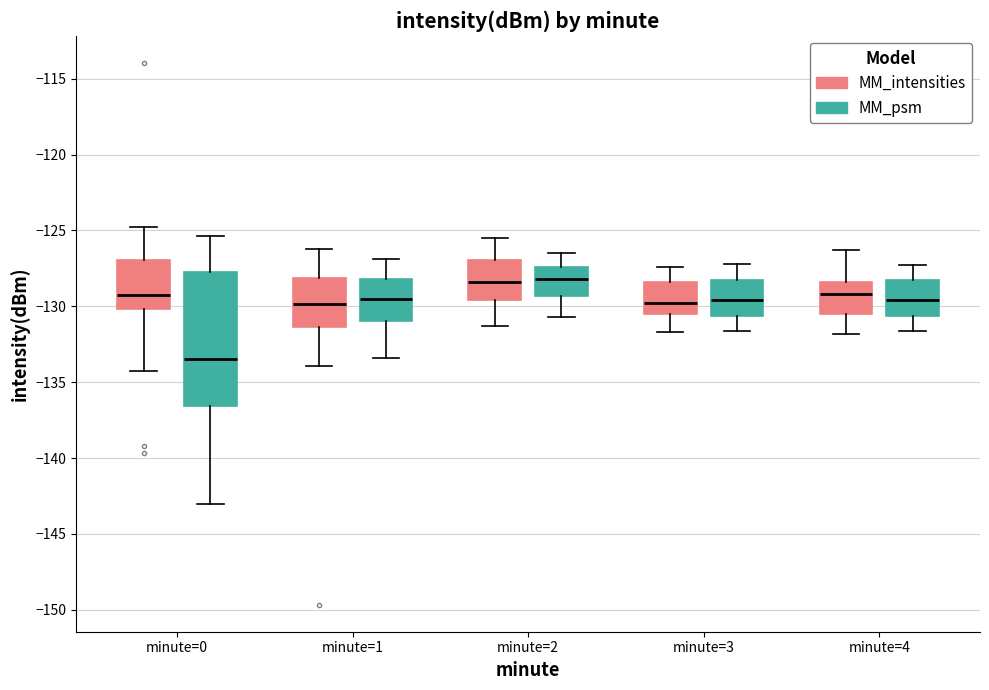

Reading left to right, read every box against the y-axis: the position of its median line, the range the box covers, and the ends of its whiskers. The values are not printed on the chart, so give them approximately, as read against the axis.

minute=0 (MM_intensities): median -129.5, box -130.0 to -127.0, whiskers -134.5 to -125.0
minute=0 (MM_psm): median -133.5, box -136.5 to -127.5, whiskers -143.0 to -125.5
minute=1 (MM_intensities): median -130.0, box -131.5 to -128.0, whiskers -134.0 to -126.0
minute=1 (MM_psm): median -129.5, box -131.0 to -128.0, whiskers -133.5 to -127.0
minute=2 (MM_intensities): median -128.5, box -129.5 to -127.0, whiskers -131.5 to -125.5
minute=2 (MM_psm): median -128.0, box -129.5 to -127.5, whiskers -130.5 to -126.5
minute=3 (MM_intensities): median -130.0, box -130.5 to -128.5, whiskers -131.5 to -127.5
minute=3 (MM_psm): median -129.5, box -130.5 to -128.0, whiskers -131.5 to -127.0
minute=4 (MM_intensities): median -129.0, box -130.5 to -128.5, whiskers -132.0 to -126.5
minute=4 (MM_psm): median -129.5, box -130.5 to -128.0, whiskers -131.5 to -127.5